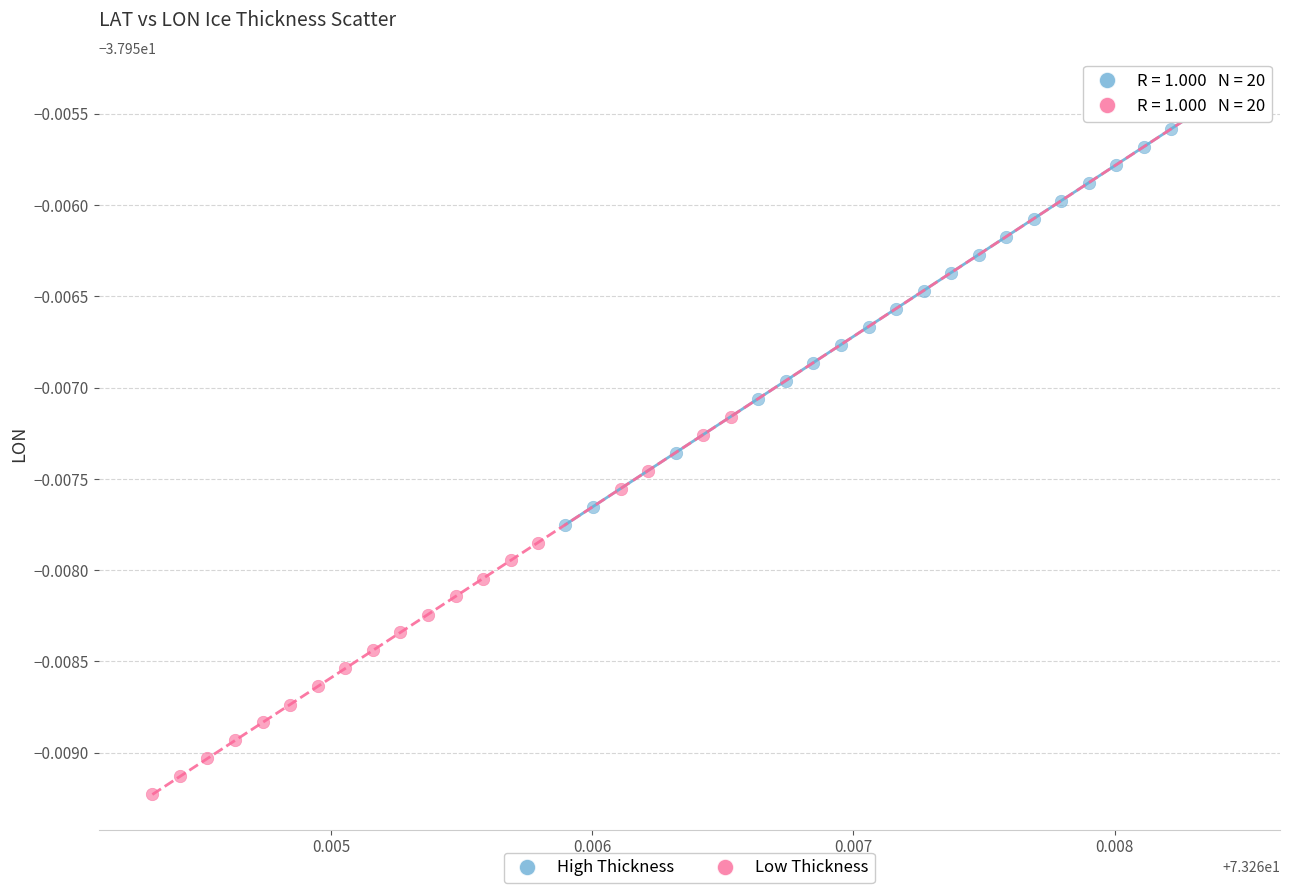

Which series contains the highest Y value?

Low Thickness